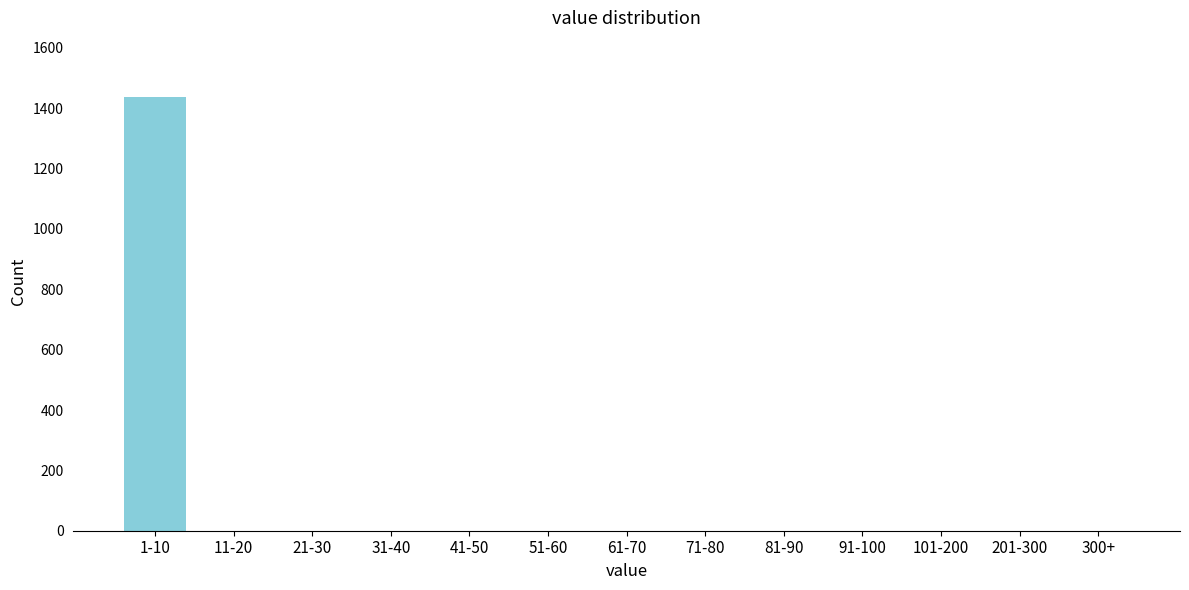

Reading left to right, list all the values displayed in this chart.

1-10=1436	11-20=0	21-30=0	31-40=0	41-50=0	51-60=0	61-70=0	71-80=0	81-90=0	91-100=0	101-200=0	201-300=0	300+=0